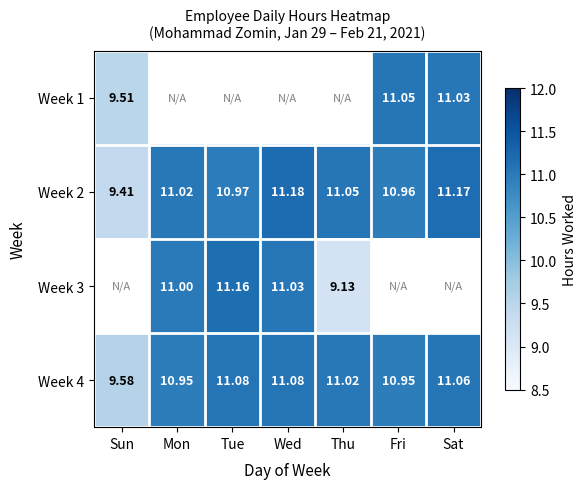

Rank the categories by Week 2 value from lowest to highest.

Sun, Fri, Tue, Mon, Thu, Sat, Wed